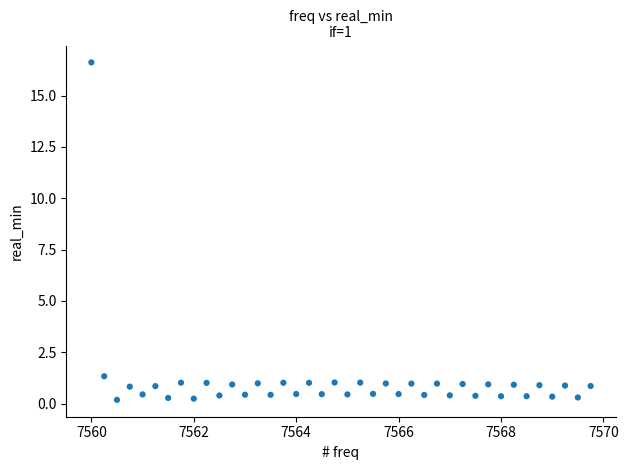

What Y value in the scatter plot is closest to 8?

1.3